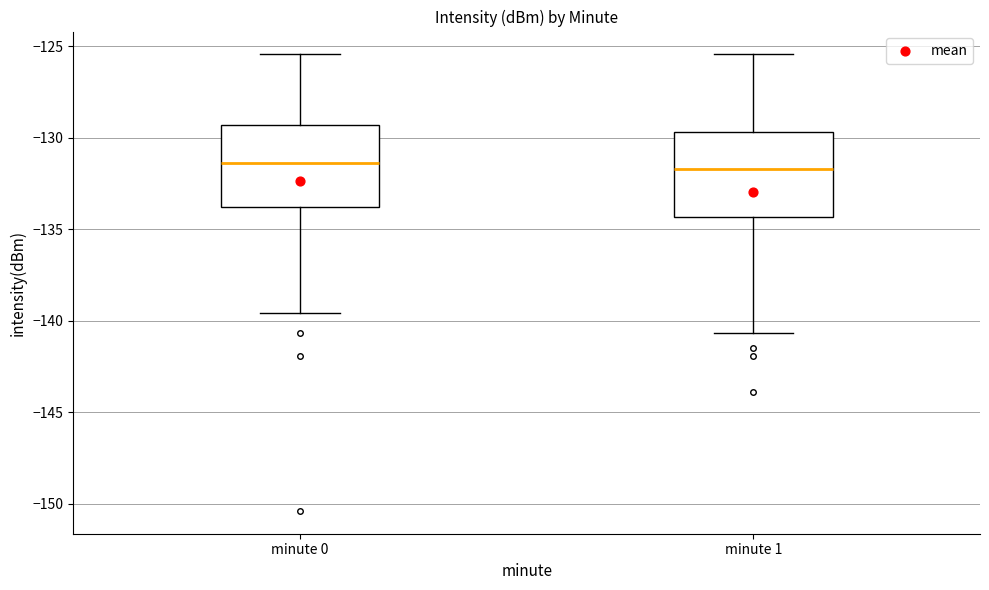

Where is the lower edge of the box for minute 1 on the y-axis? The values are not printed on the chart, so give them approximately, as read against the axis.

-134.5